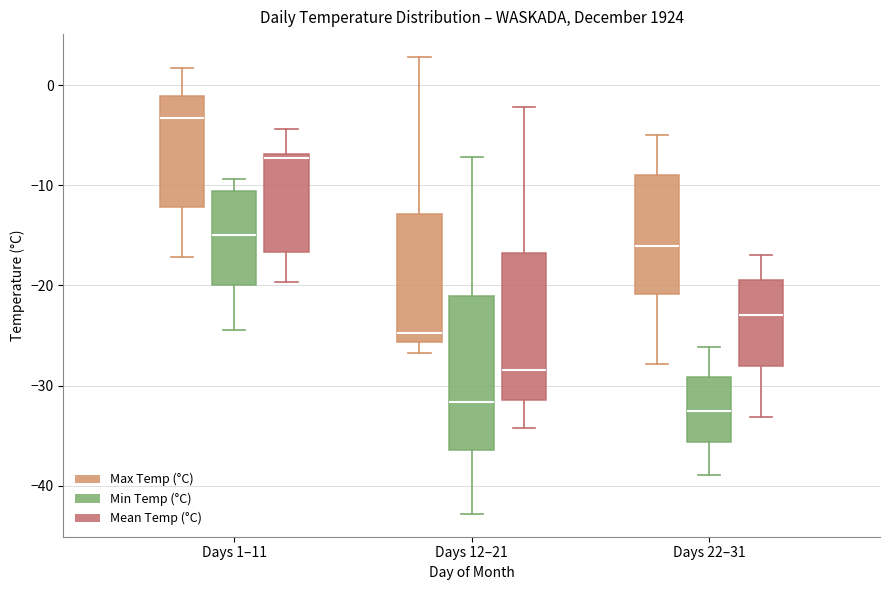

Reading left to right, transcribe this box plot: for each box, give where its median line is, the range the box spans, and where its two whiskers end, as read against the y-axis. The values are not printed on the chart, so give them approximately, as read against the axis.

Days 1–11 (Max Temp (°C)): median -3, box -12 to -1, whiskers -17 to 2
Days 1–11 (Min Temp (°C)): median -15, box -20 to -11, whiskers -24 to -9
Days 1–11 (Mean Temp (°C)): median -7 (just below the box's upper edge), box -17 to -7, whiskers -20 to -4
Days 12–21 (Max Temp (°C)): median -25, box -26 to -13, whiskers -27 to 3
Days 12–21 (Min Temp (°C)): median -32, box -36 to -21, whiskers -43 to -7
Days 12–21 (Mean Temp (°C)): median -28, box -31 to -17, whiskers -34 to -2
Days 22–31 (Max Temp (°C)): median -16, box -21 to -9, whiskers -28 to -5
Days 22–31 (Min Temp (°C)): median -32, box -36 to -29, whiskers -39 to -26
Days 22–31 (Mean Temp (°C)): median -23, box -28 to -19, whiskers -33 to -17